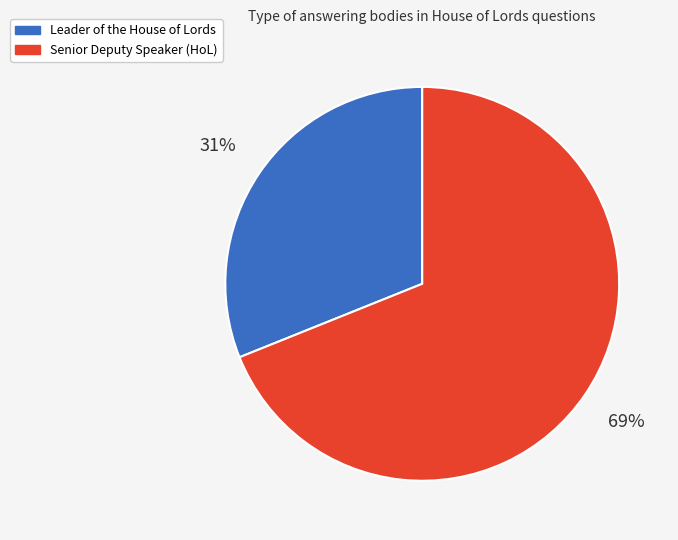

Is the sum of Senior Deputy Speaker (HoL) and Leader of the House of Lords greater than half?

Yes